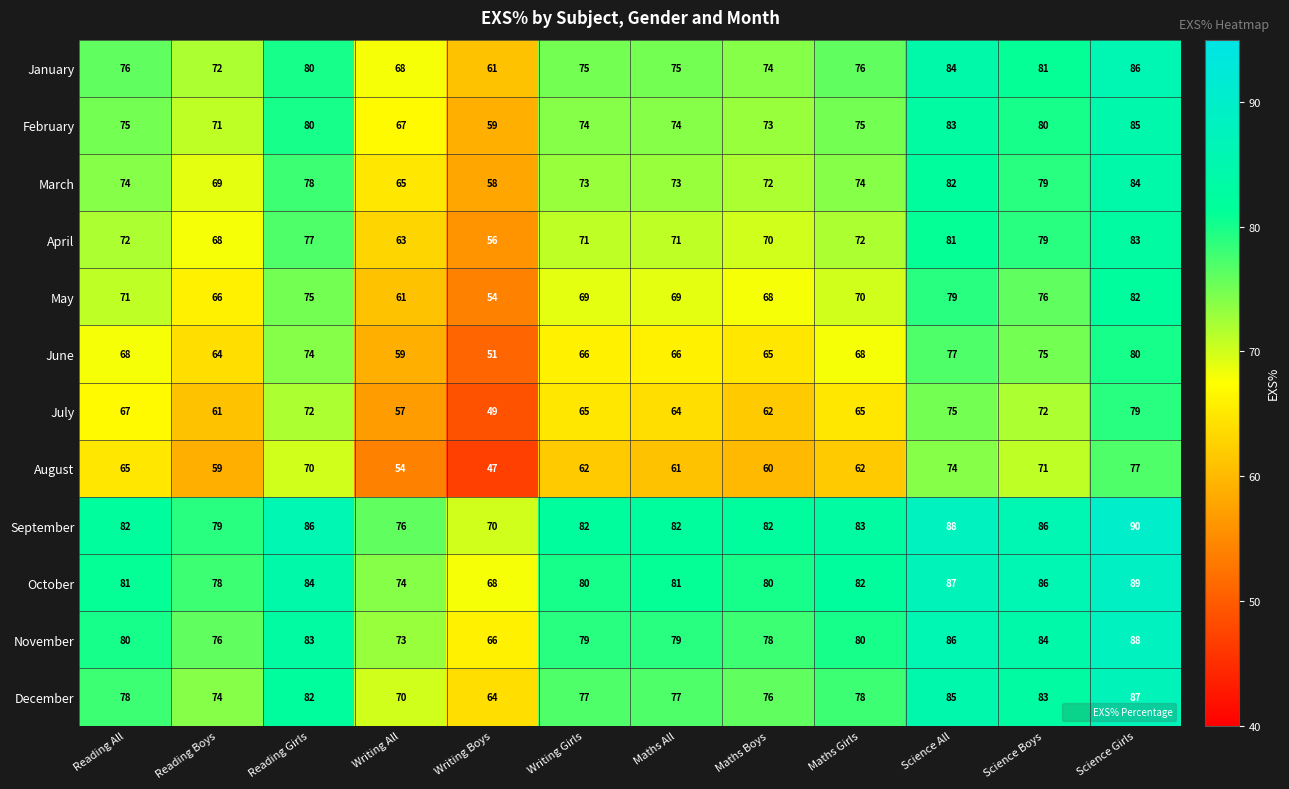

What is the total value across all series at Science Girls?

1010